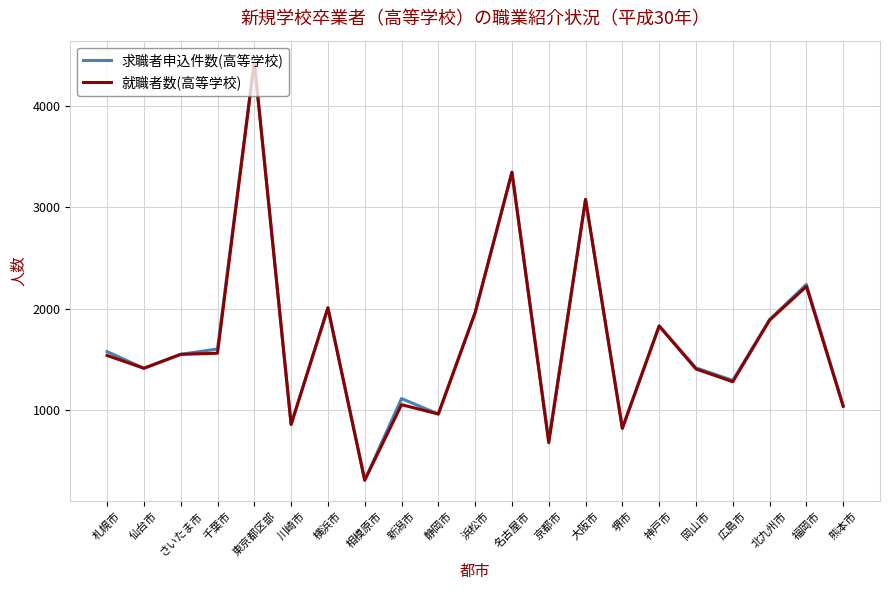

The value of 就職者数(高等学校) at 京都市 is 1094. True or false?

False